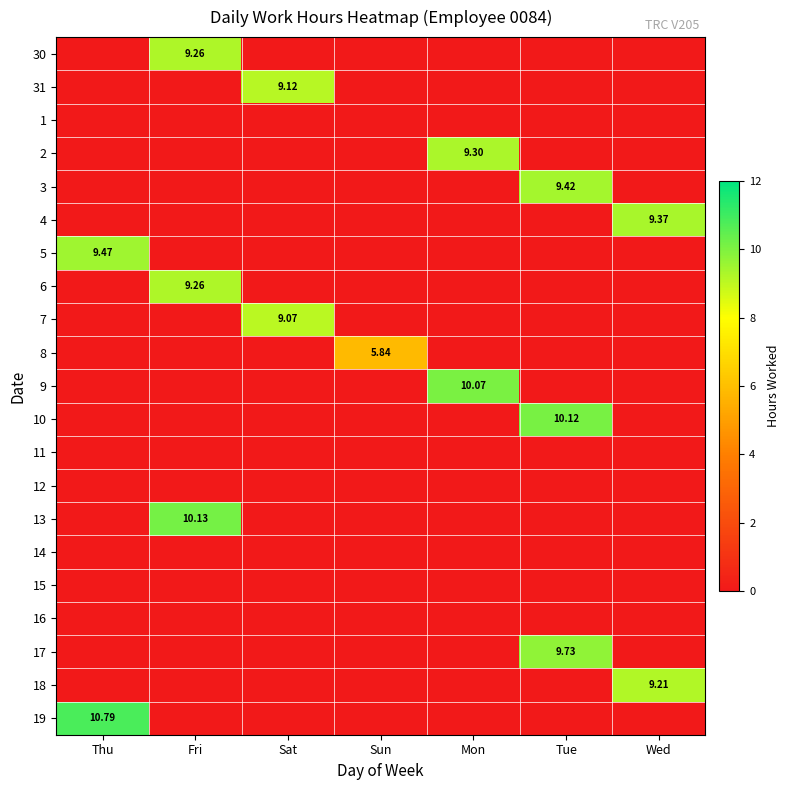

Rank the categories by 15 value from lowest to highest.

Thu, Fri, Sat, Sun, Mon, Tue, Wed